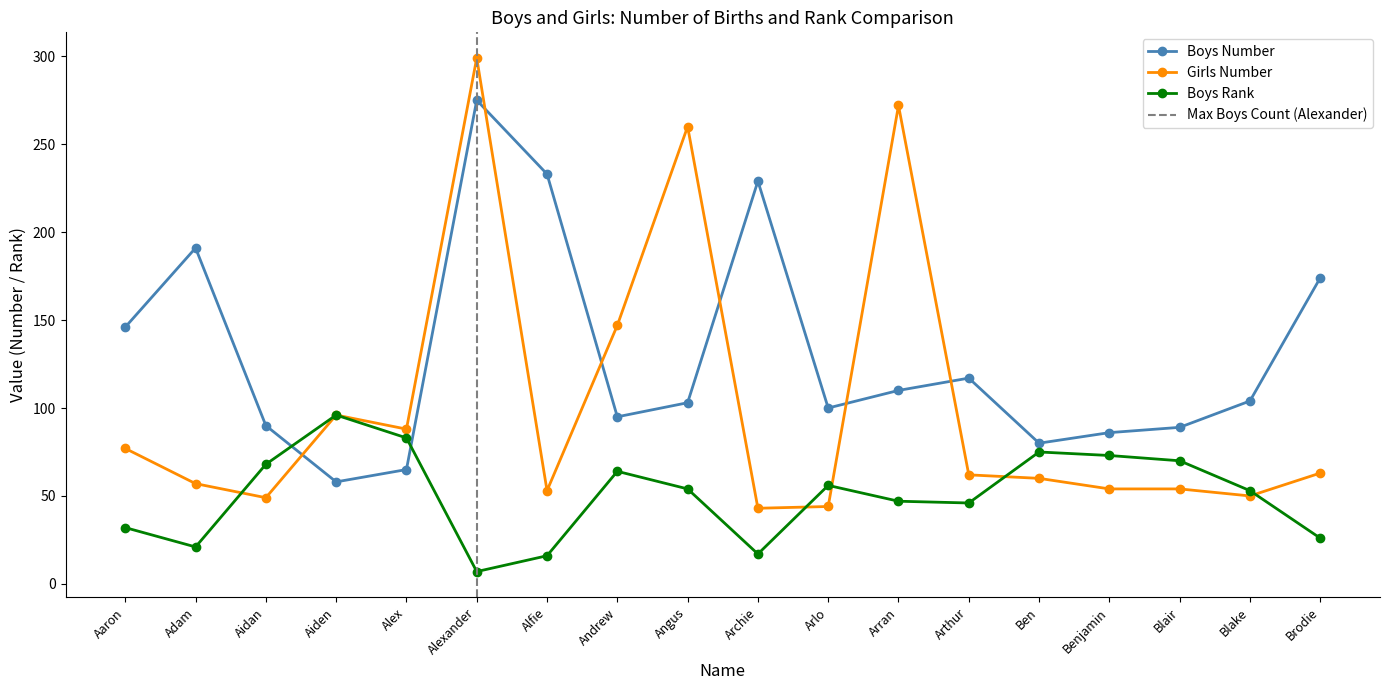

What is the highest value of the Girls Number series?

299